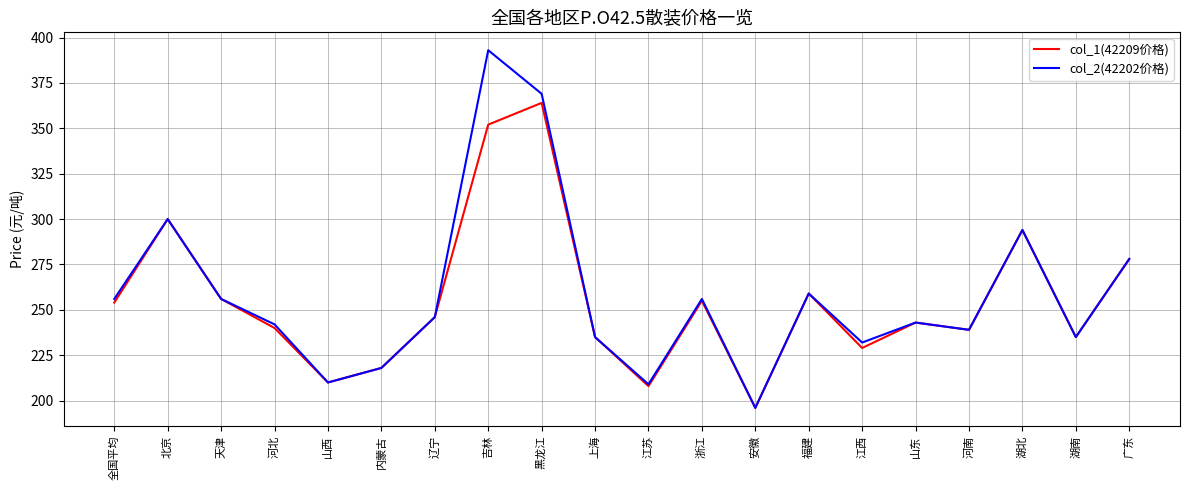

What is the minimum value for col_1(42209价格)?

196